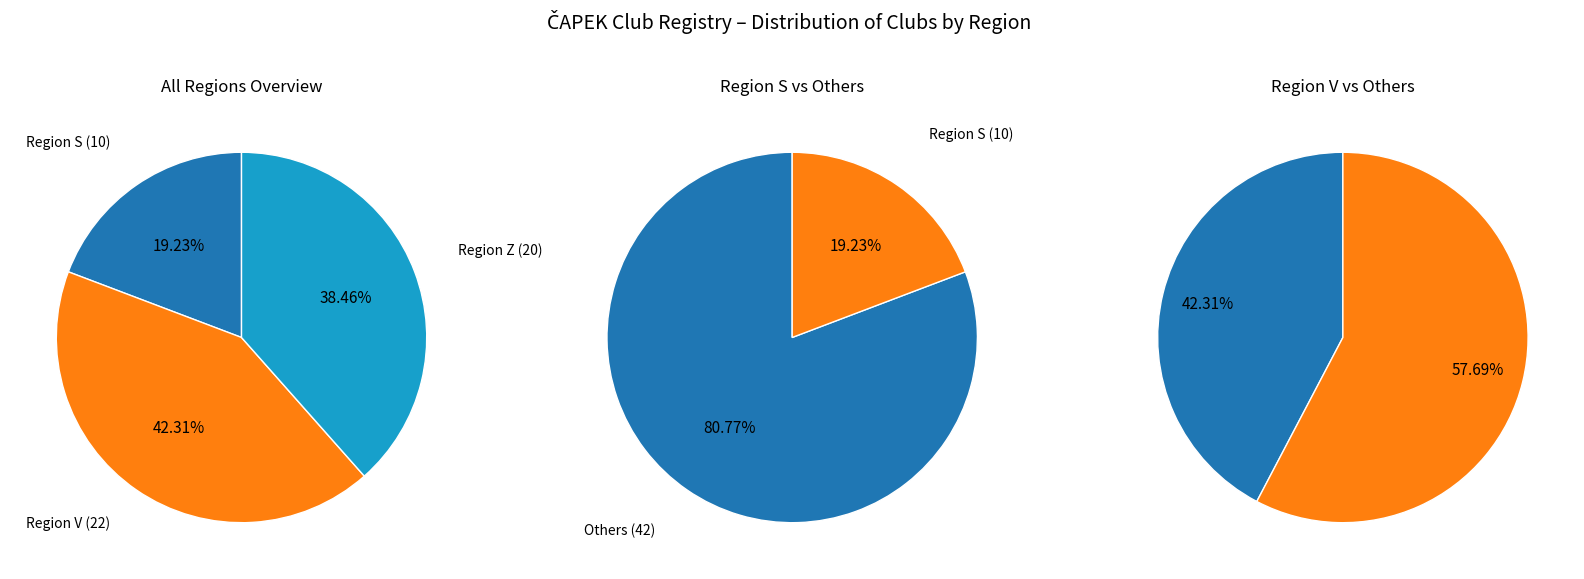

Combined, do Z and V account for over 50%?

Yes